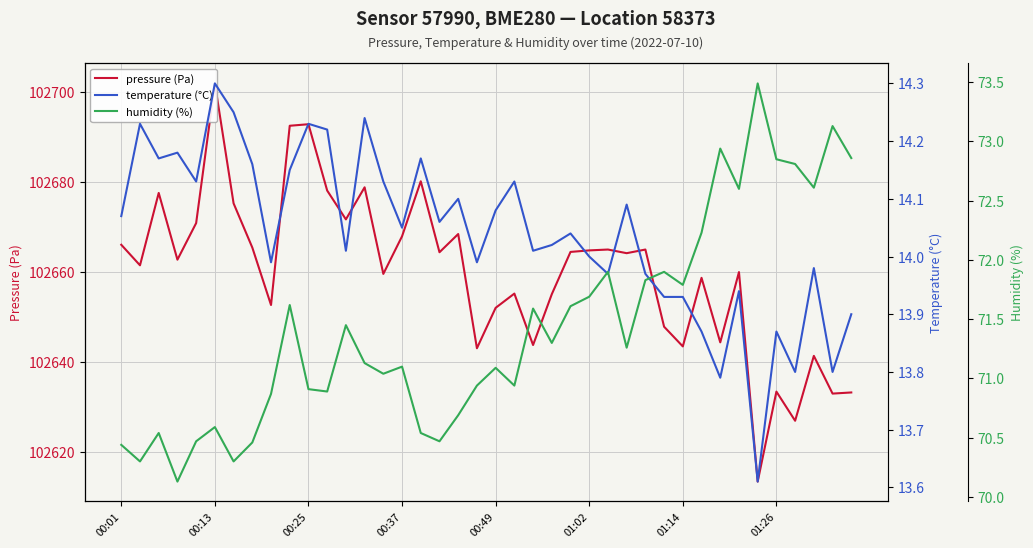

How many interior local peaks does the humidity (%) series have?

12